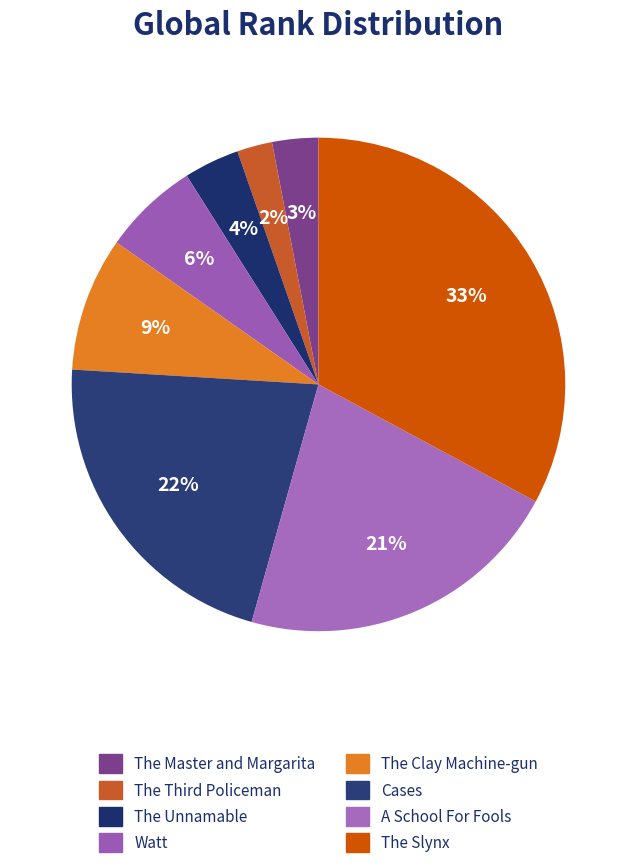

Does any single category account for the majority?

No